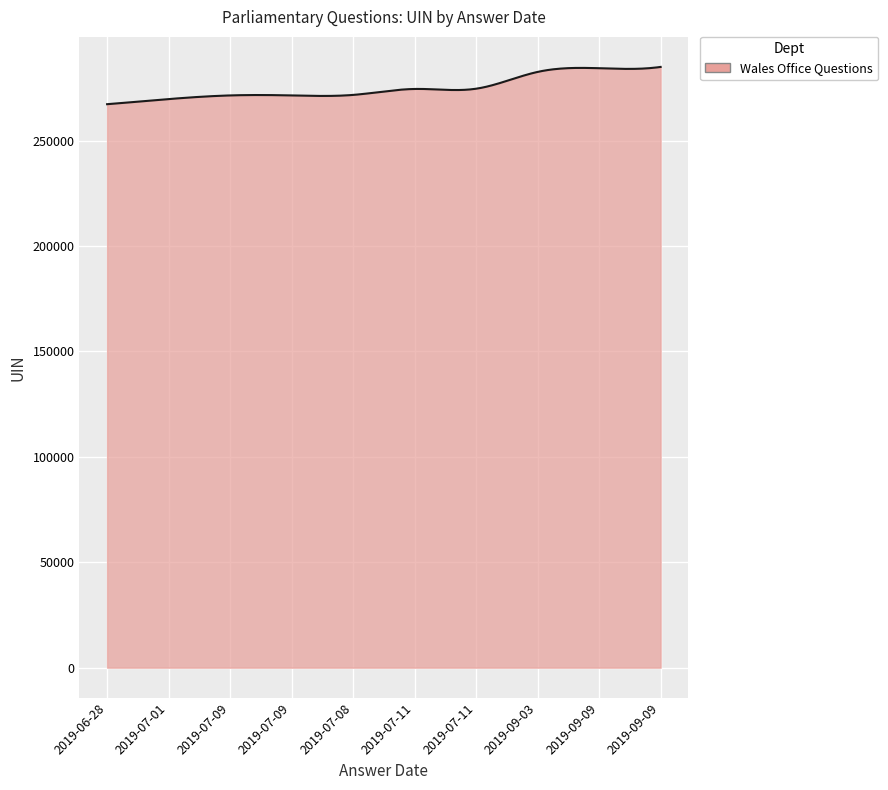

What is the maximum value shown in the chart?

284901.0